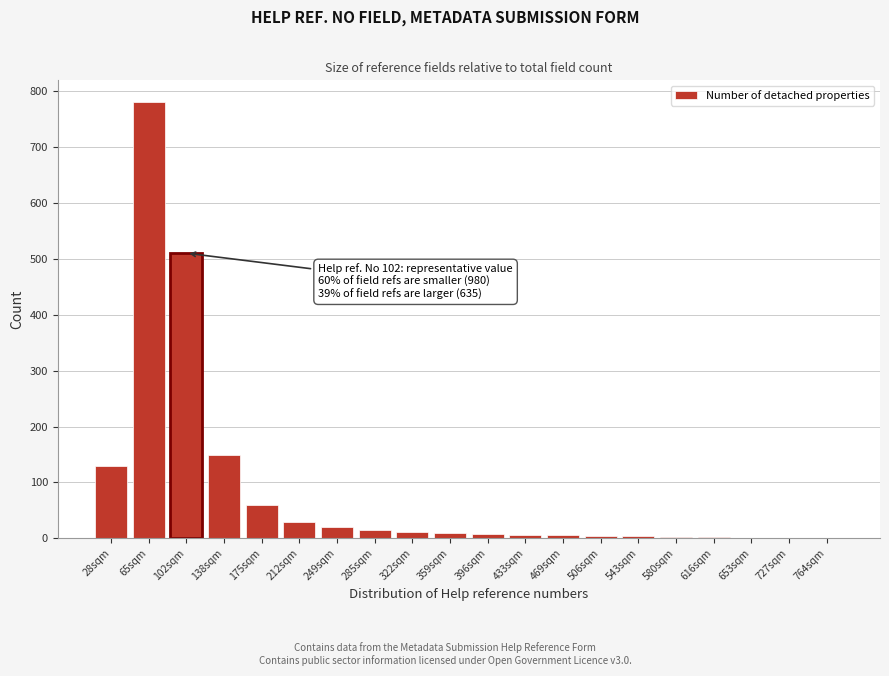

What is the change in value from 138sqm to 175sqm?

-90